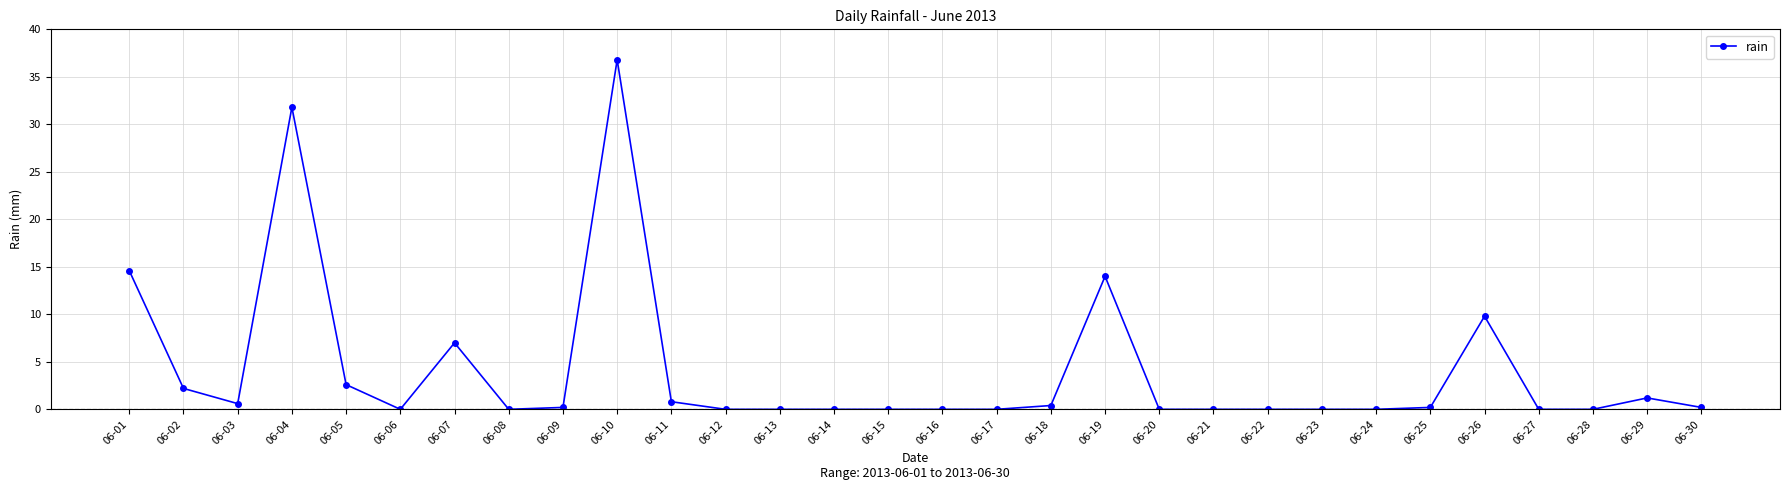

What is the change in value from 06-03 to 06-05?

+2.0